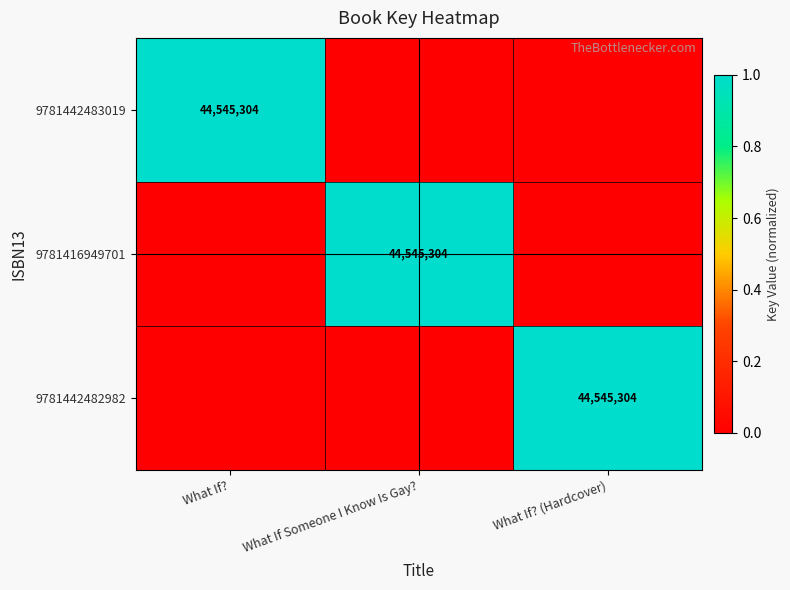

The 9781442483019 series shows -1 at What If? (Hardcover). True or false?

False